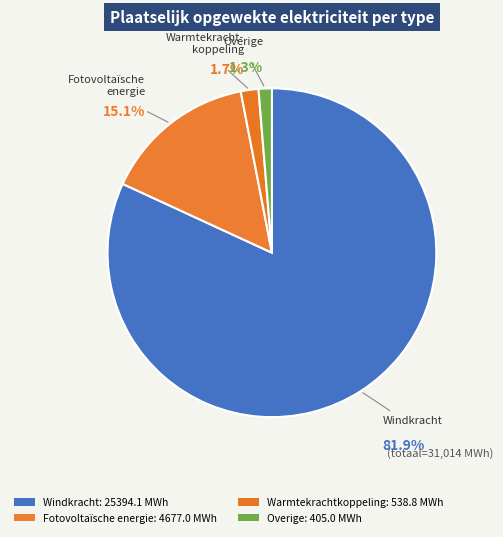

To the nearest percent, what is the combined percentage of Warmtekrachtkoppeling and Windkracht?

84%